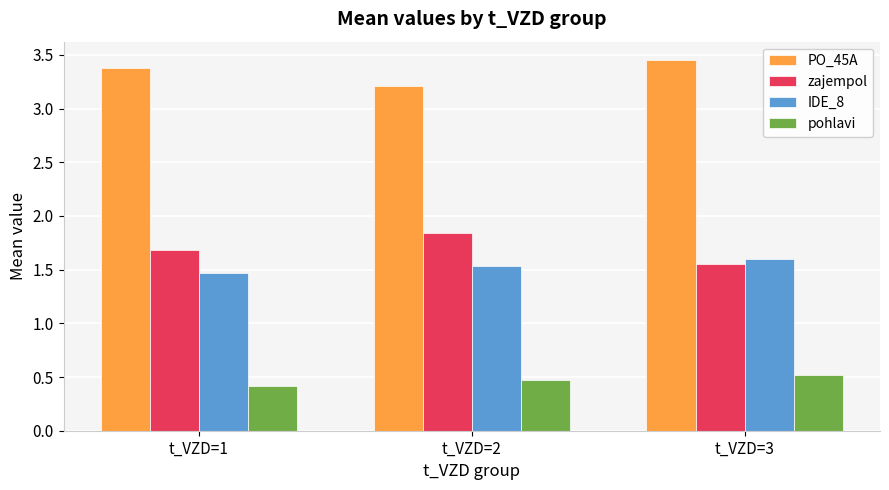

What is the total value across all series at t_VZD=1?

7.0